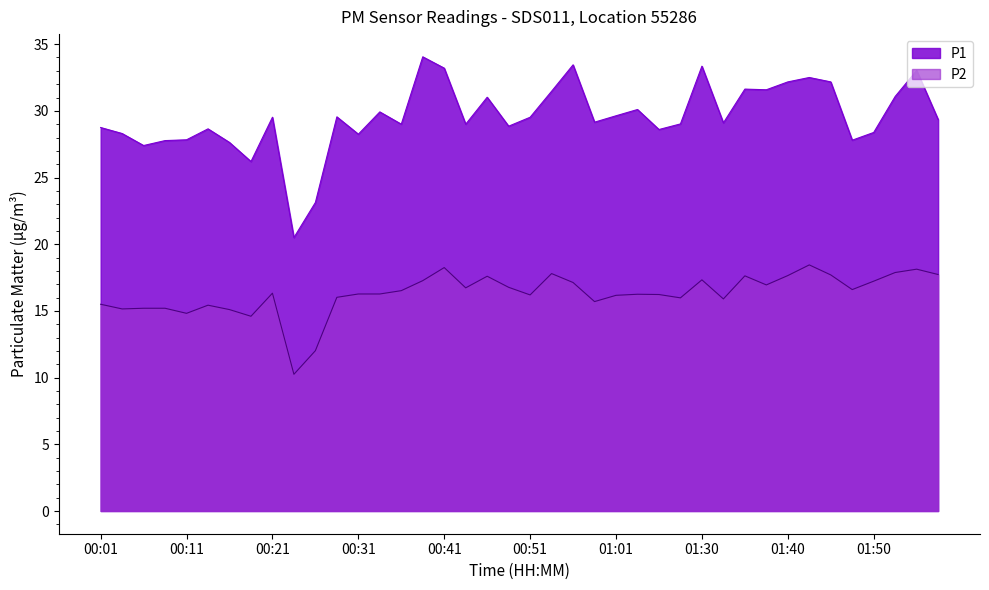

Reading left to right, list all the values displayed in this chart.

P1: 00:01=28.8	00:04=28.3	00:06=27.4	00:09=27.8	00:11=27.8	00:14=28.6	00:16=27.6	00:18=26.2	00:21=29.5	00:23=20.5	00:26=23.1	00:29=29.6	00:31=28.2	00:34=29.9	00:36=29.0	00:38=34.0	00:41=33.2	00:43=29.0	00:46=31.0	00:49=28.9	00:51=29.5	00:54=31.5	00:56=33.5	00:59=29.1	01:01=29.6	01:04=30.1	01:06=28.6	01:09=29.0	01:30=33.4	01:33=29.1	01:35=31.6	01:38=31.6	01:40=32.2	01:43=32.5	01:45=32.2	01:48=27.8	01:50=28.4	01:53=31.1	01:55=33.0	01:58=29.4
P2: 00:01=15.5	00:04=15.2	00:06=15.2	00:09=15.2	00:11=14.8	00:14=15.4	00:16=15.1	00:18=14.6	00:21=16.3	00:23=10.2	00:26=12.0	00:29=16.0	00:31=16.3	00:34=16.3	00:36=16.5	00:38=17.3	00:41=18.2	00:43=16.7	00:46=17.6	00:49=16.8	00:51=16.2	00:54=17.8	00:56=17.1	00:59=15.7	01:01=16.2	01:04=16.2	01:06=16.2	01:09=16.0	01:30=17.3	01:33=15.9	01:35=17.6	01:38=16.9	01:40=17.6	01:43=18.4	01:45=17.7	01:48=16.6	01:50=17.2	01:53=17.9	01:55=18.1	01:58=17.7